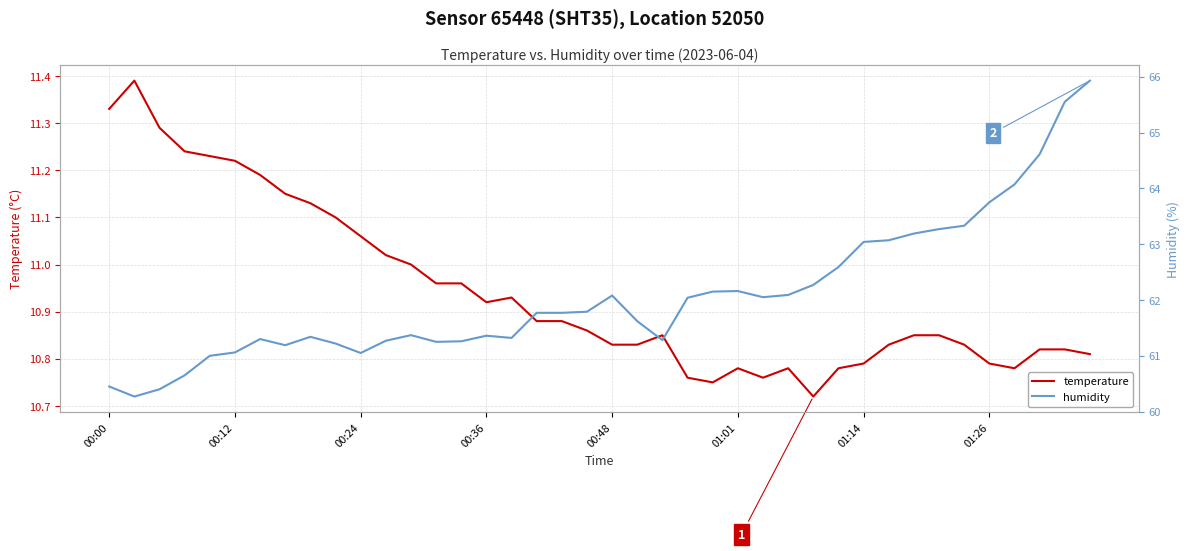

Is it true that temperature equals 15.0 at 01:01?

False